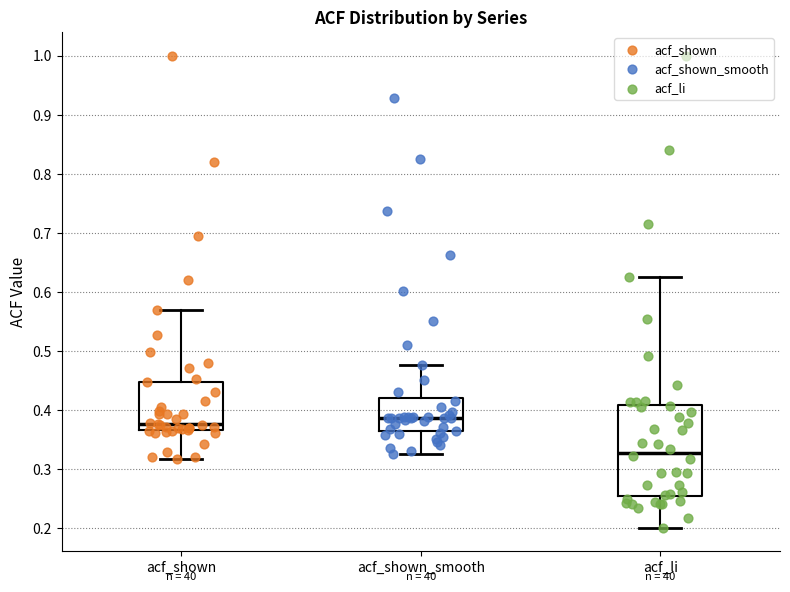

Which box's median line is the lowest?

acf_li